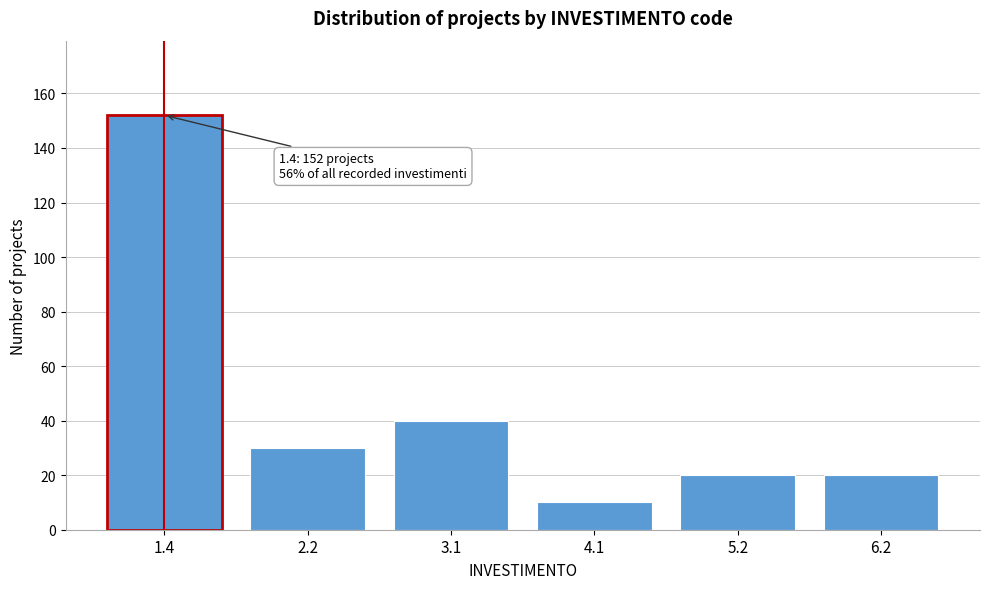

Reading left to right, extract all data points from this chart.

1.4=152	2.2=30	3.1=40	4.1=10	5.2=20	6.2=20